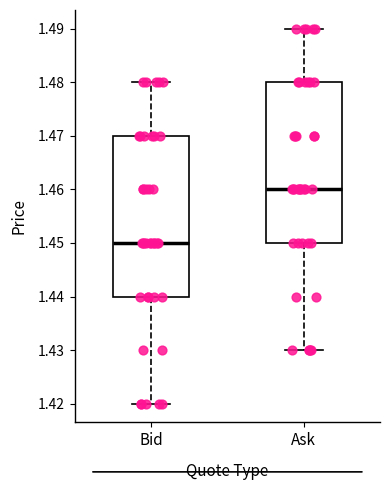

Where does the lower whisker of the box for Bid end on the y-axis? The values are not printed on the chart, so give them approximately, as read against the axis.

1.42